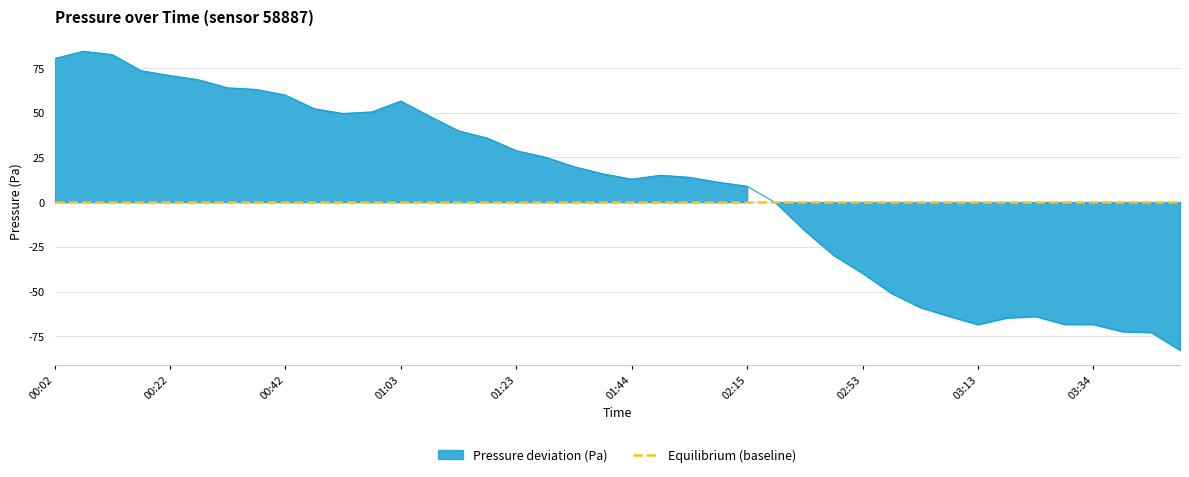

How many values are below zero?

15